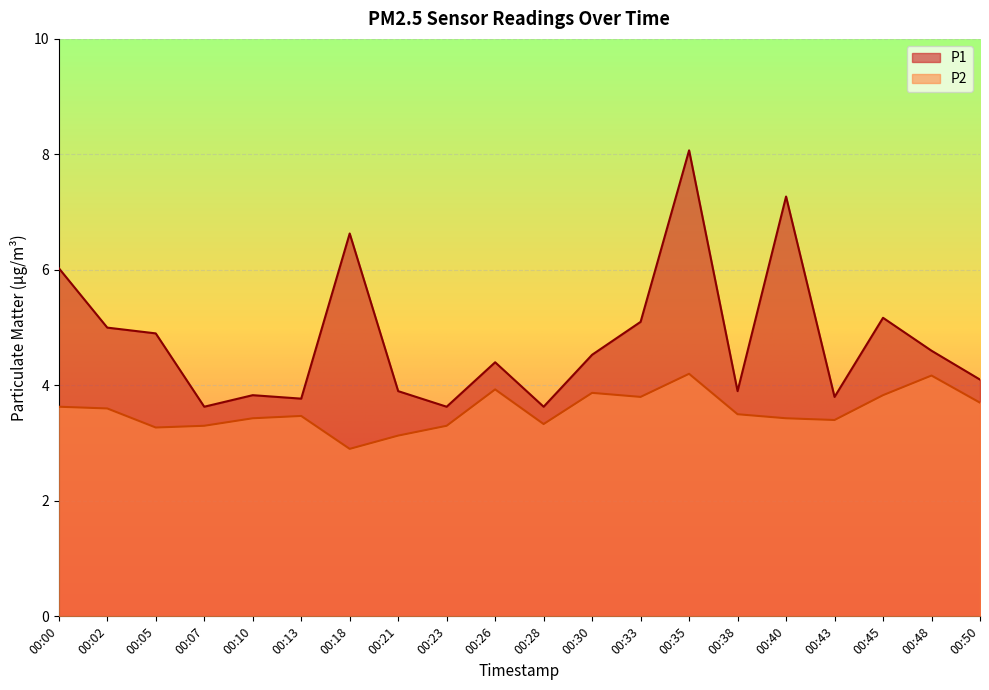

Does the chart display data point markers on the line(s)?

No